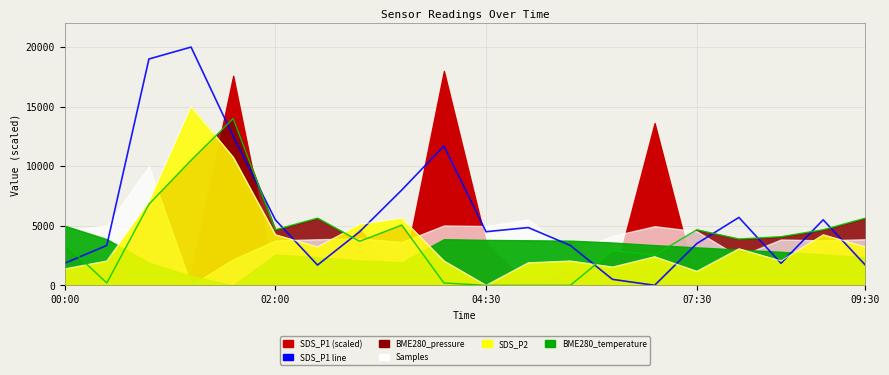

How many data points does each series have?

20